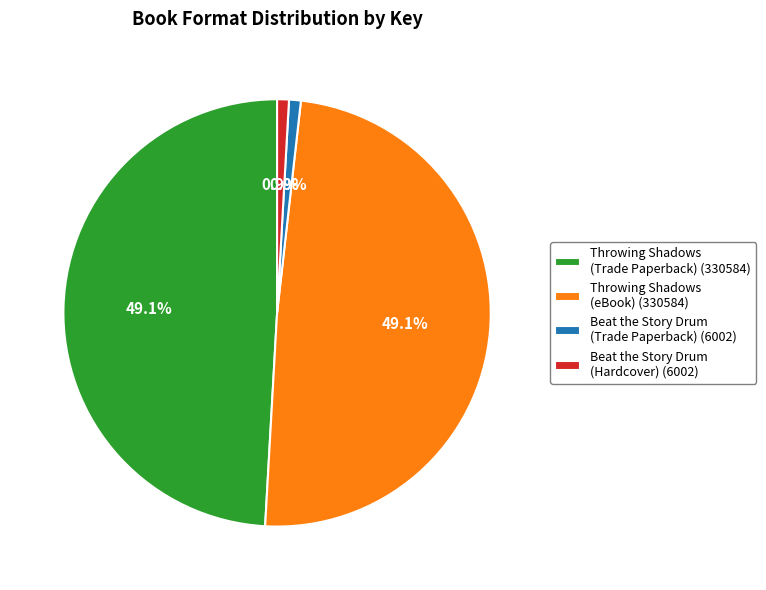

What is the total percentage of Beat the Story Drum (Hardcover) and Throwing Shadows (Trade Paperback)?

50.0%